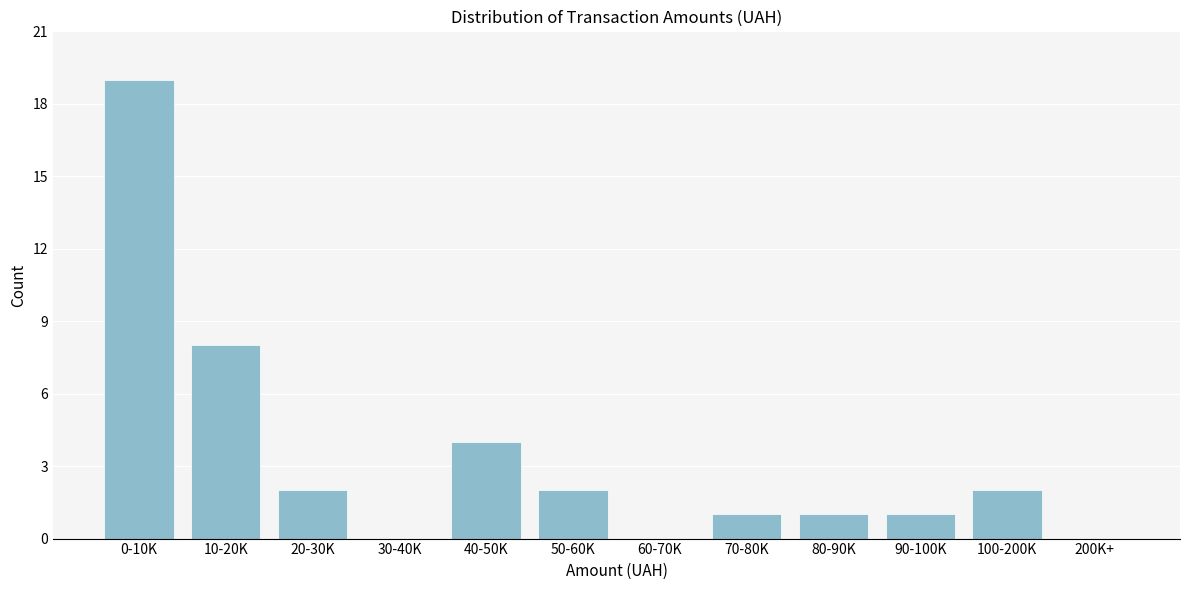

Reading left to right, list all the values displayed in this chart.

0-10K=19	10-20K=8	20-30K=2	30-40K=0	40-50K=4	50-60K=2	60-70K=0	70-80K=1	80-90K=1	90-100K=1	100-200K=2	200K+=0